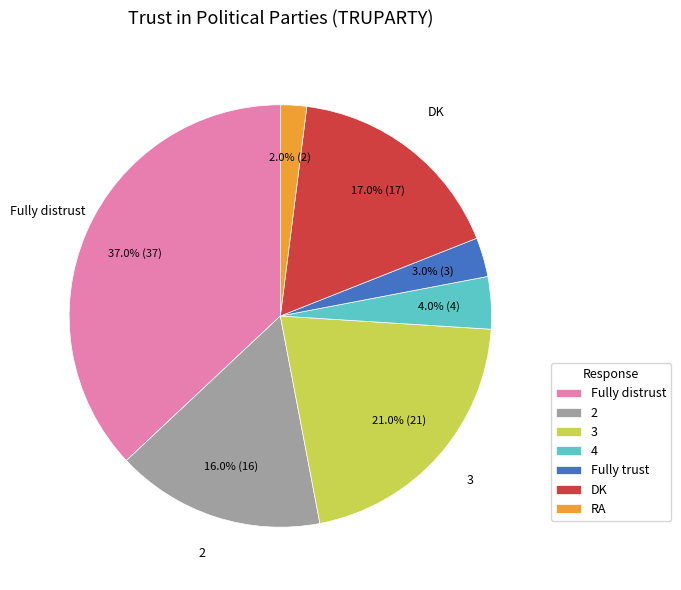

Combined, what portion of the pie is Fully distrust and RA?

39.0%